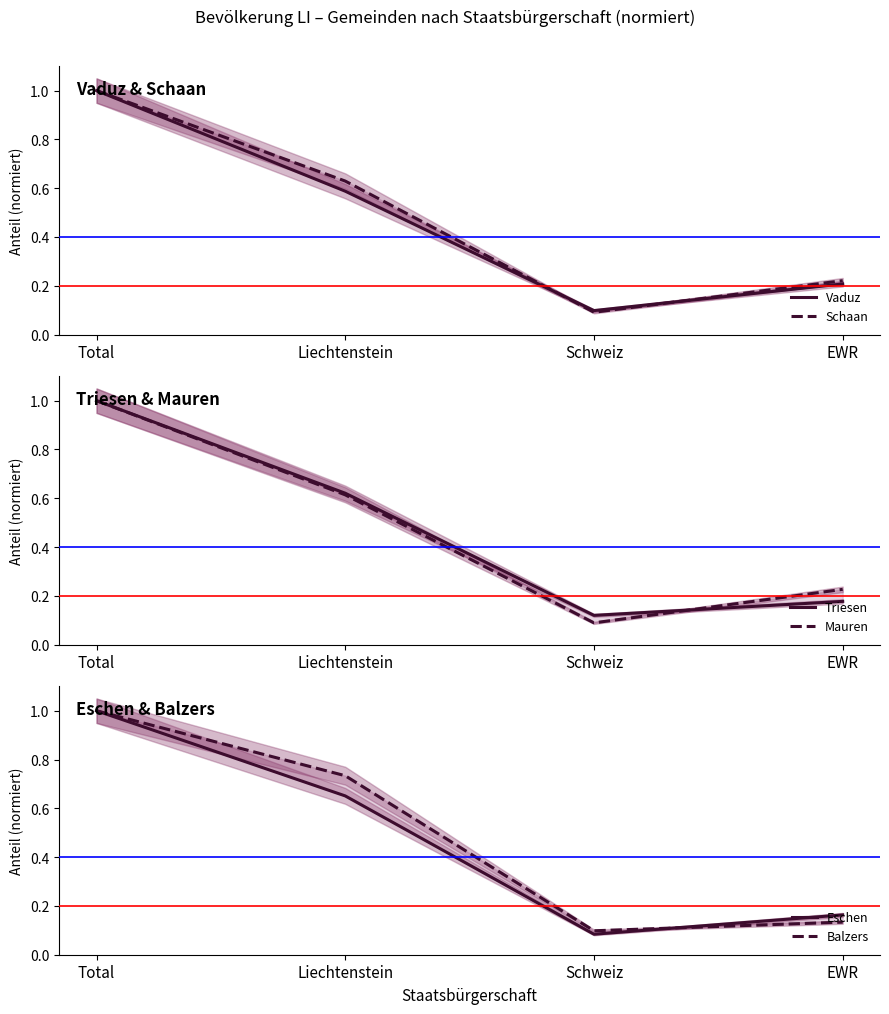

How many intersections are there between Triesen and Schaan?

2